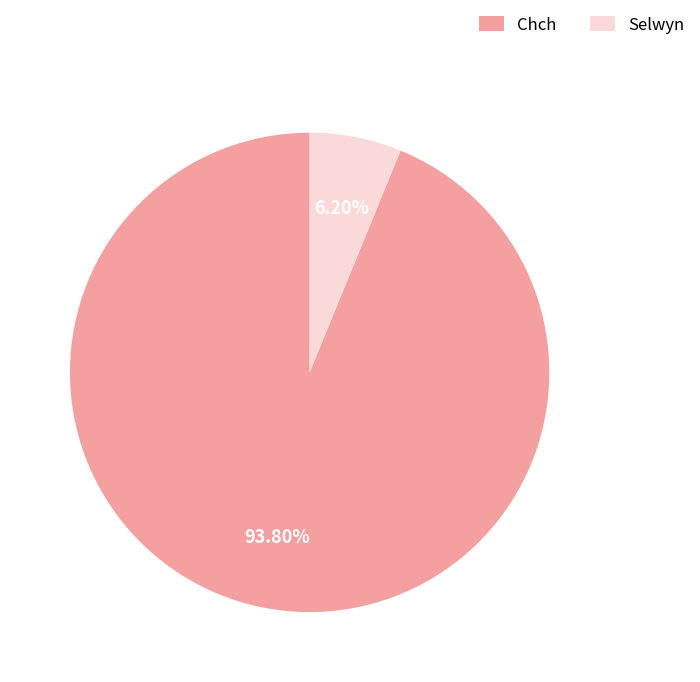

What is the total percentage of Chch and Selwyn?

100.0%